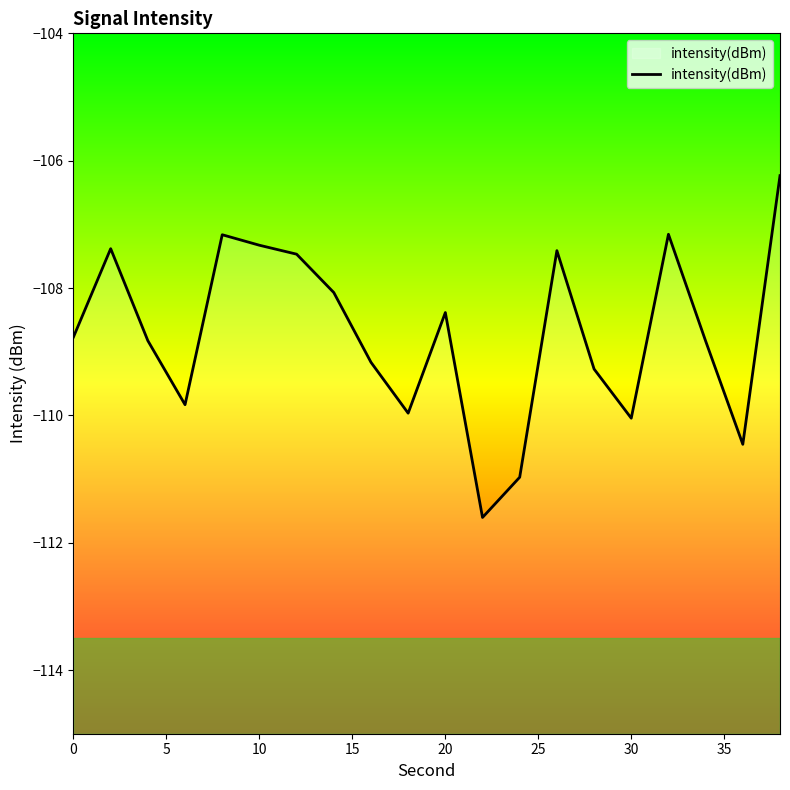

The value of intensity(dBm) at 10 is -164.5. True or false?

False